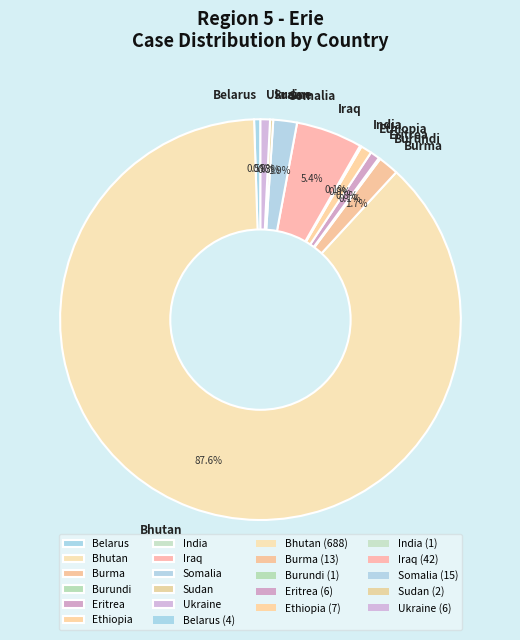

Which has a higher value, Somalia or Ethiopia?

Somalia